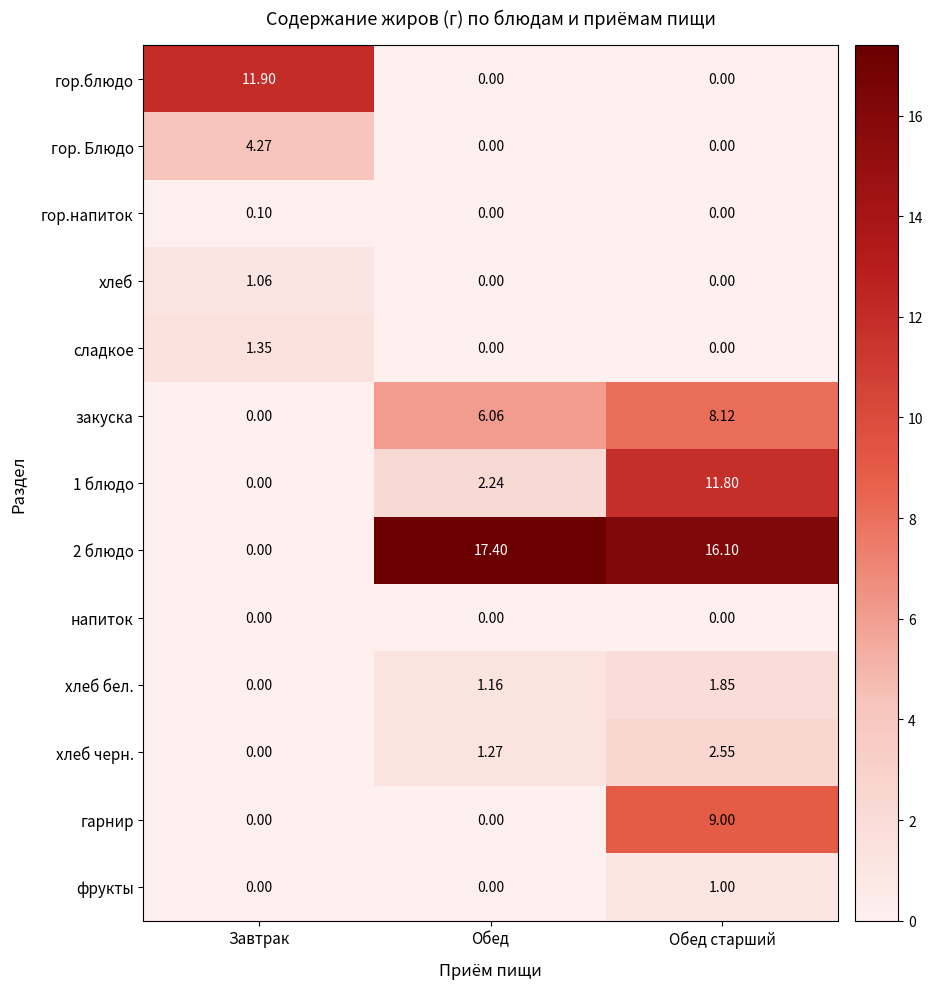

At which category is the sum across all series the highest?

Обед старший